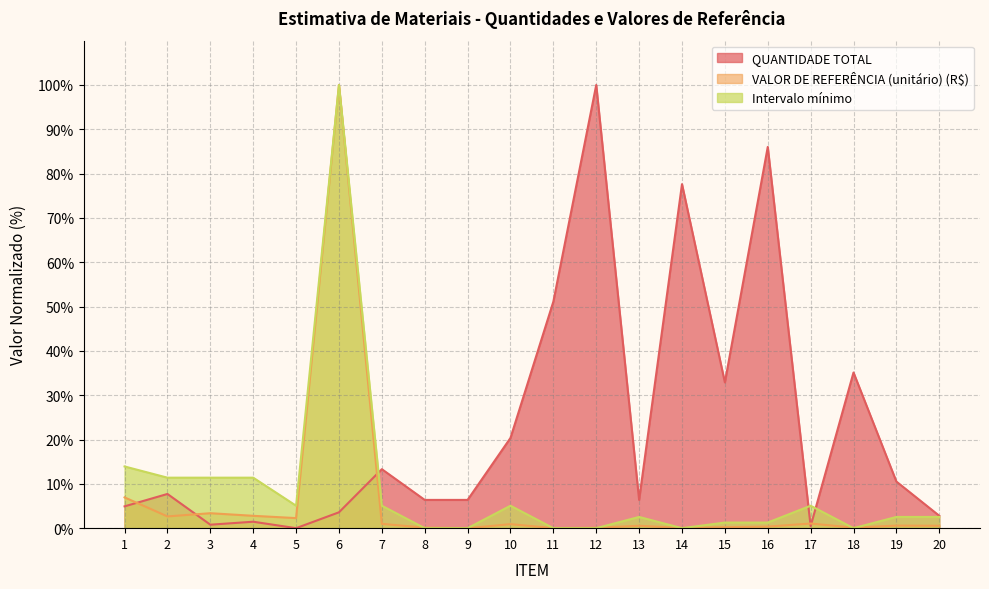

Rank the categories by Intervalo mínimo value from lowest to highest.

8, 9, 11, 12, 14, 18, 15, 16, 13, 19, 20, 5, 7, 10, 17, 2, 3, 4, 1, 6